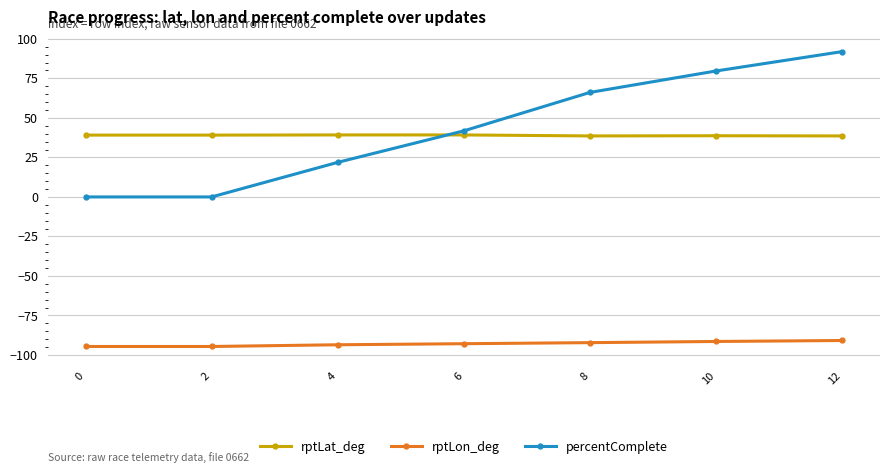

True or false: percentComplete and rptLat_deg intersect in this chart.

True